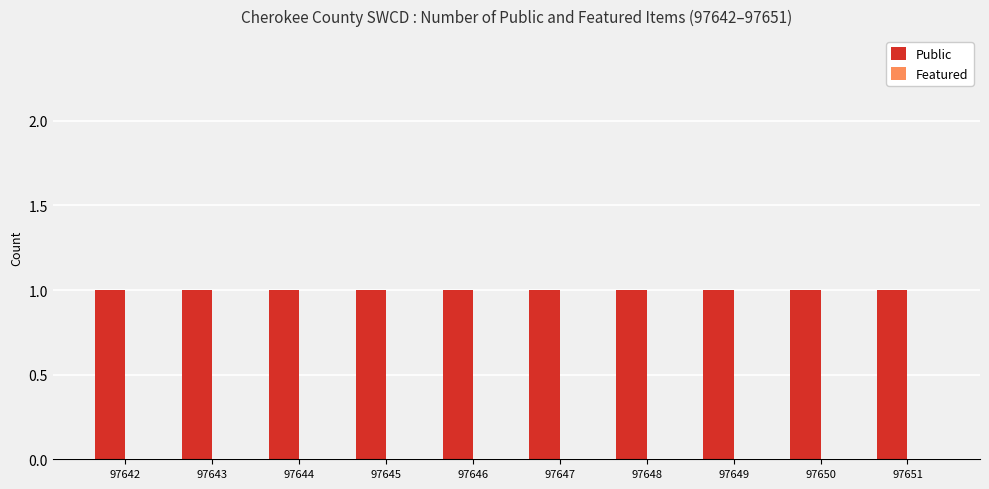

What is the total value across all series at 97646?

1